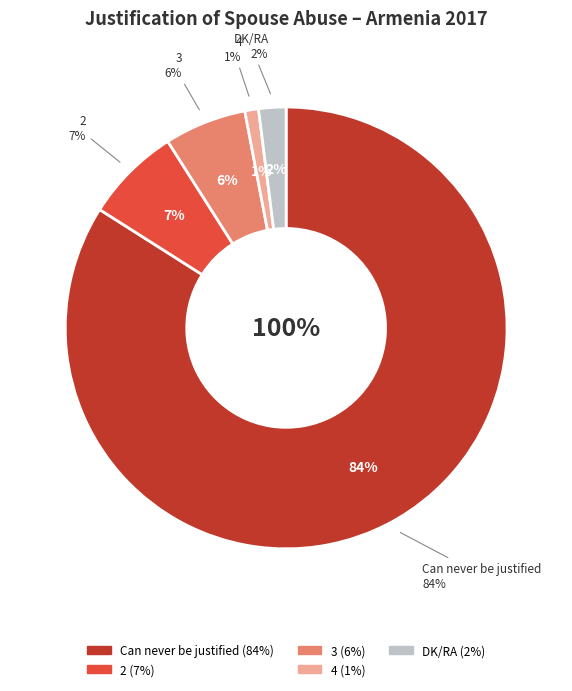

True or false: Can always be justified accounts for 0% of the total.

True